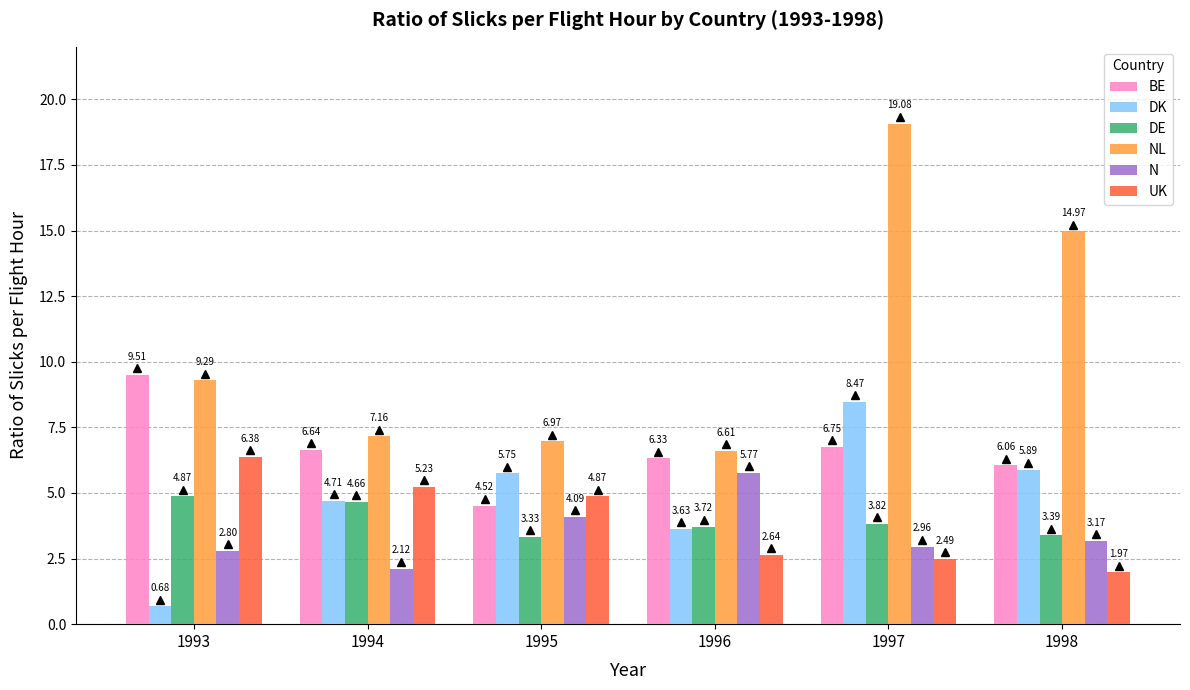

True or false: N has a value of 5.3 at 1998.

False